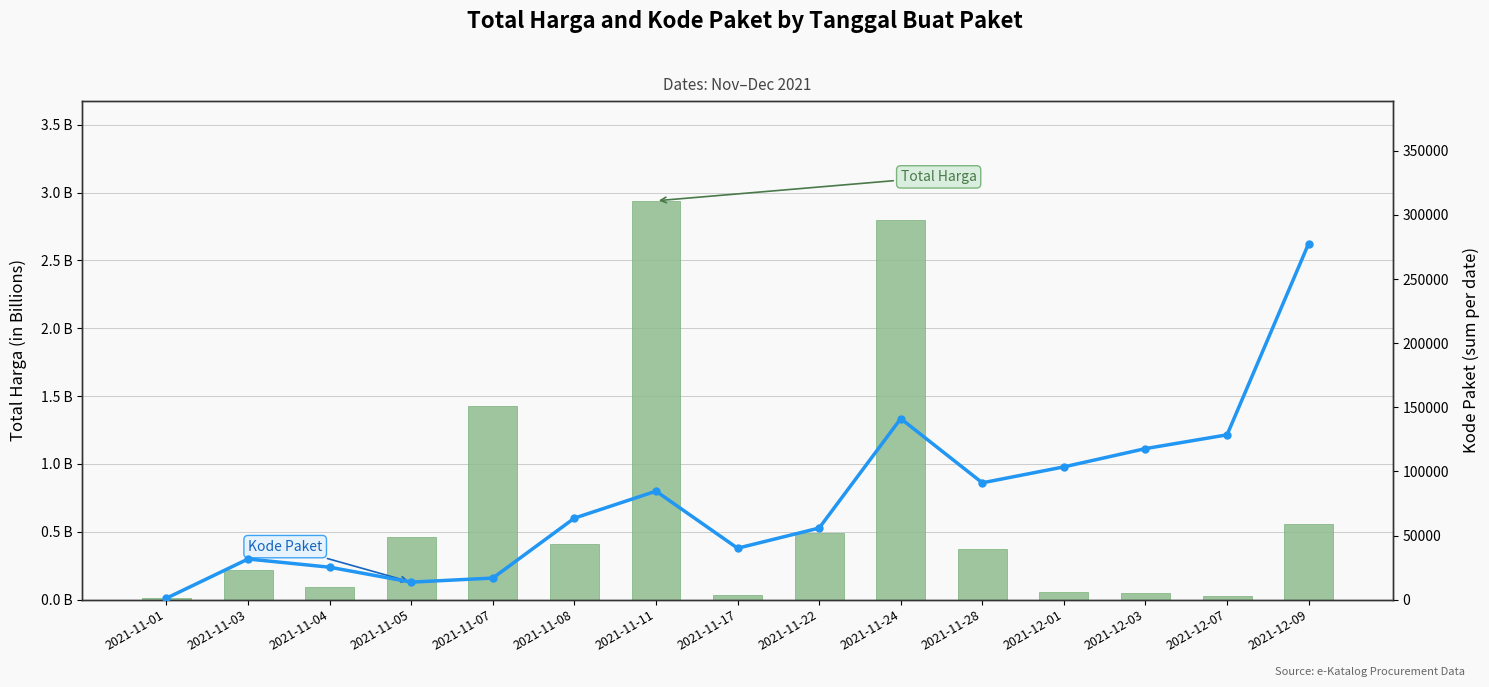

Reading left to right, what are all the values shown in this chart?

Total Harga: 0.0	0.2	0.1	0.5	1.4	0.4	2.9	0.0	0.5	2.8	0.4	0.1	0.1	0.0	0.6
Kode Paket: 1139.0	31706.0	25295.0	13652.0	16823.0	63570.0	84587.0	40112.0	55826.0	141173.0	91101.0	103541.0	117783.0	128516.0	277693.0